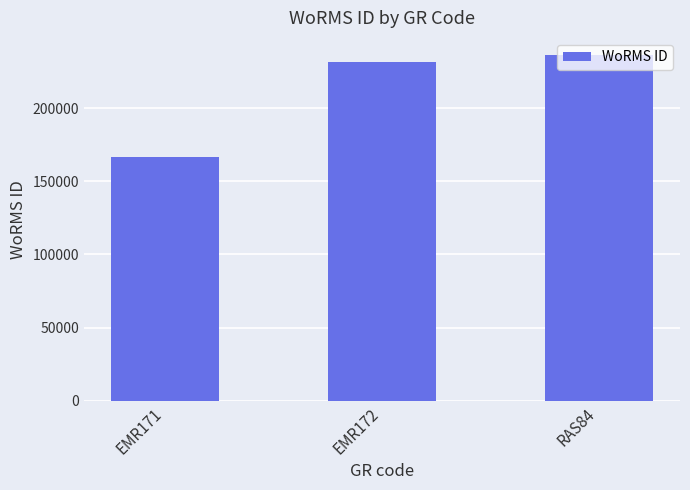

Rank the categories by value from lowest to highest.

EMR171, EMR172, RAS84